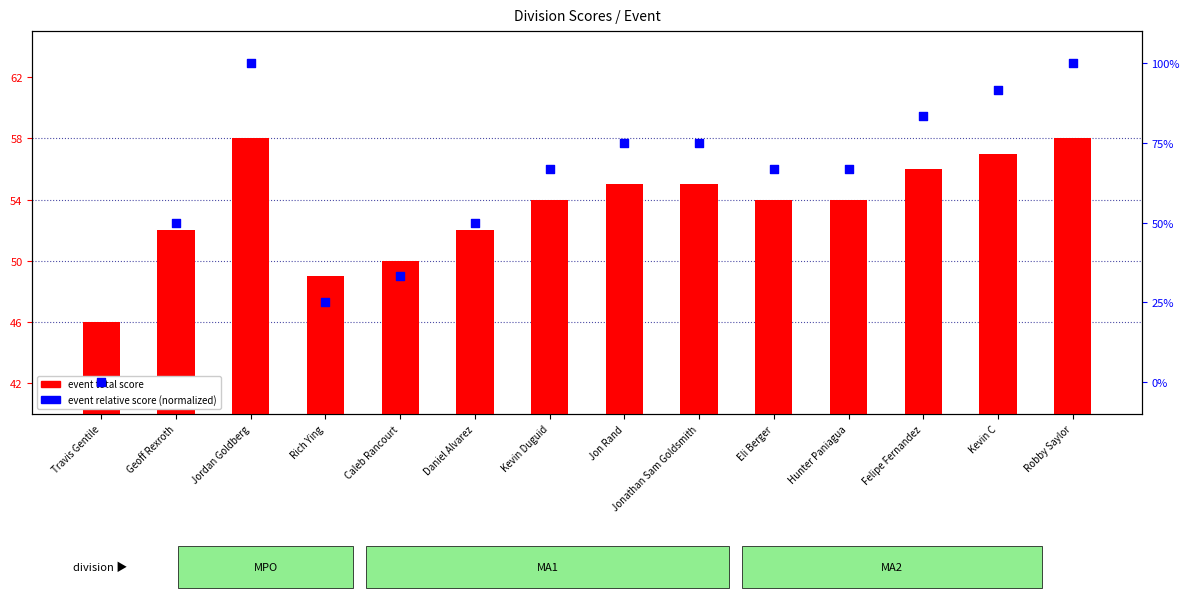

Which series reaches the maximum Y coordinate?

event relative score (normalized)